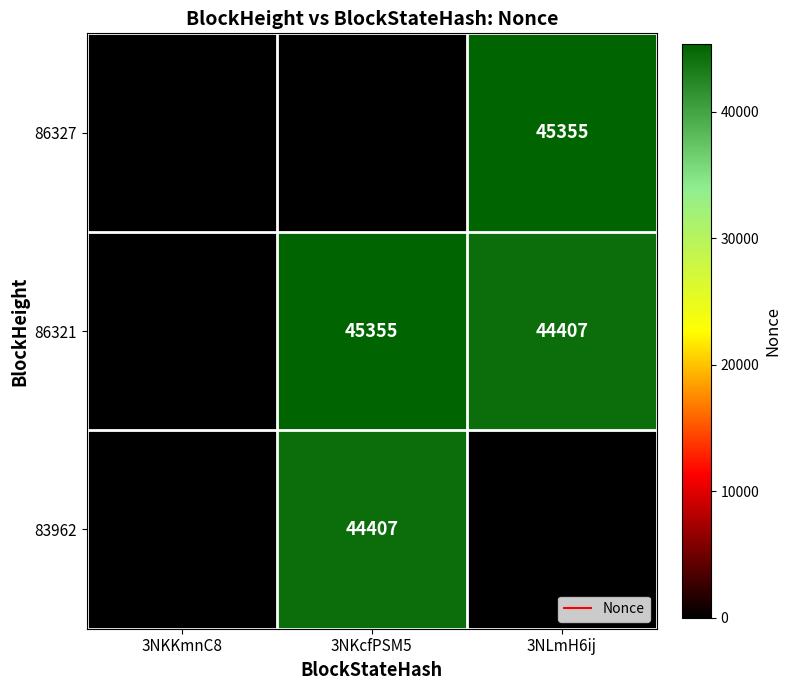

Which series has the widest spread of values?

86327